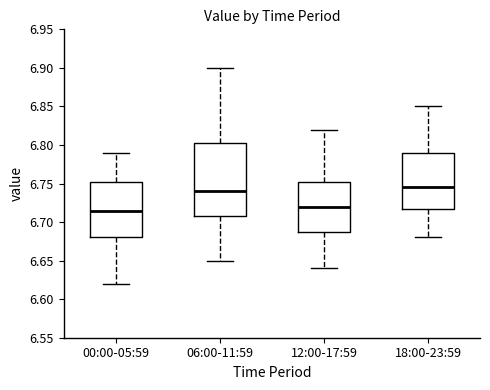

Reading left to right, transcribe this box plot: for each box, give where its median line is, the range the box spans, and where its two whiskers end, as read against the y-axis. The values are not printed on the chart, so give them approximately, as read against the axis.

00:00-05:59: median 6.715, box 6.680 to 6.755, whiskers 6.620 to 6.790
06:00-11:59: median 6.740, box 6.710 to 6.805, whiskers 6.650 to 6.900
12:00-17:59: median 6.720, box 6.690 to 6.755, whiskers 6.640 to 6.820
18:00-23:59: median 6.745, box 6.720 to 6.790, whiskers 6.680 to 6.850